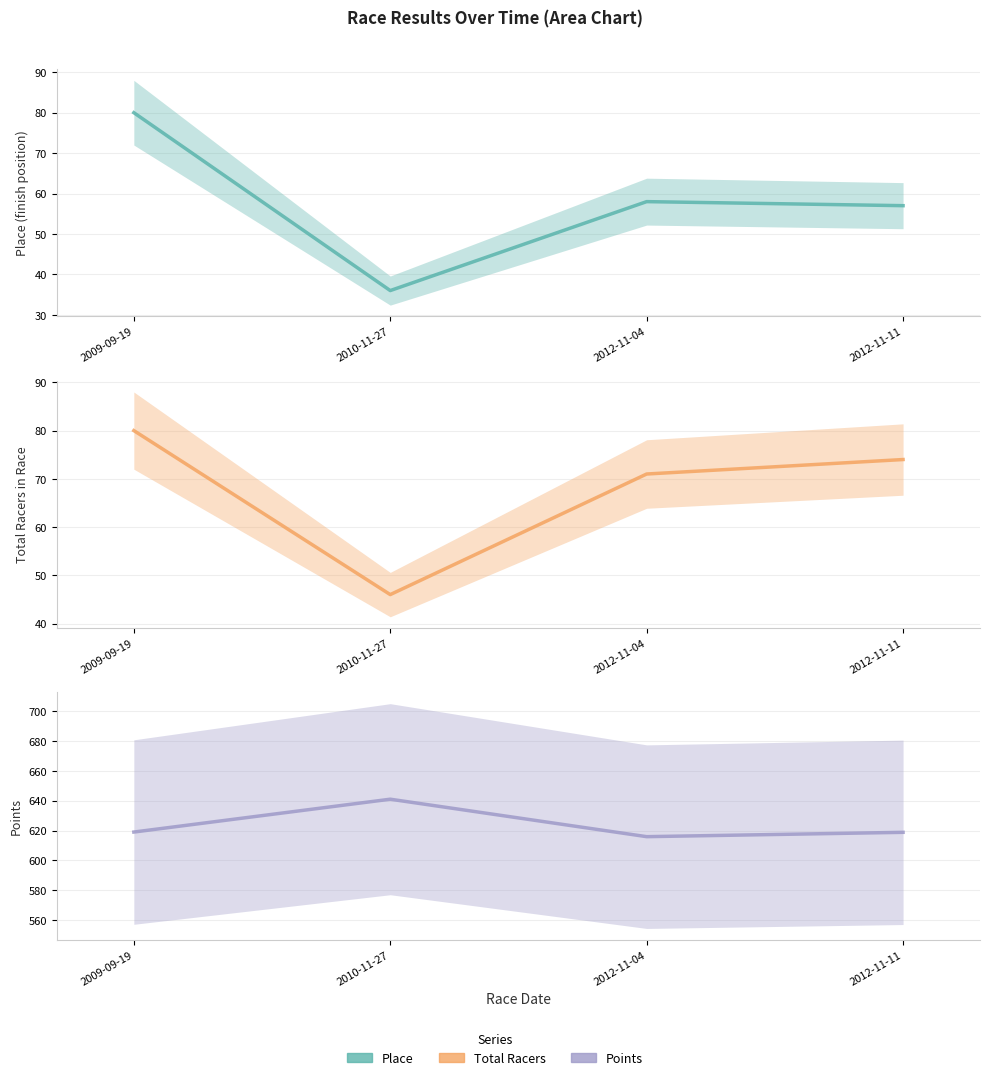

What is the total value across all series at 2009-09-19?

779.0